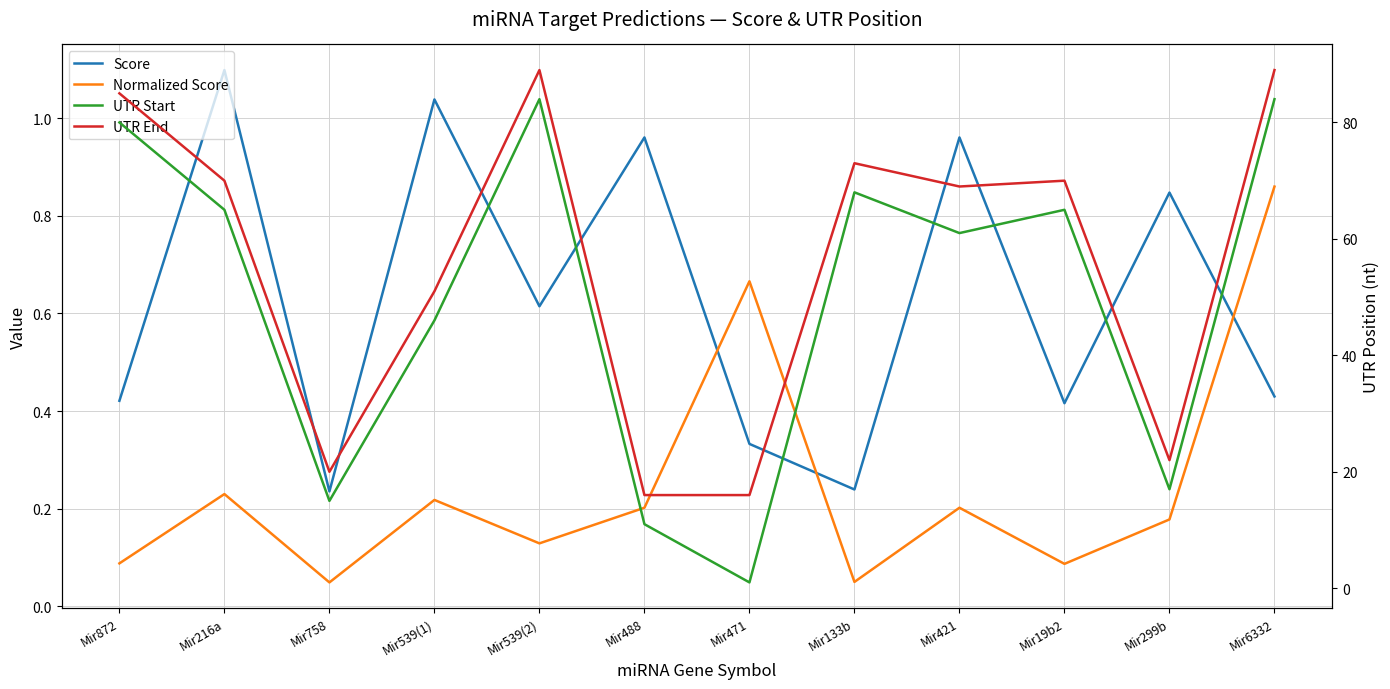

True or false: Score and UTR Start cross at least once.

False